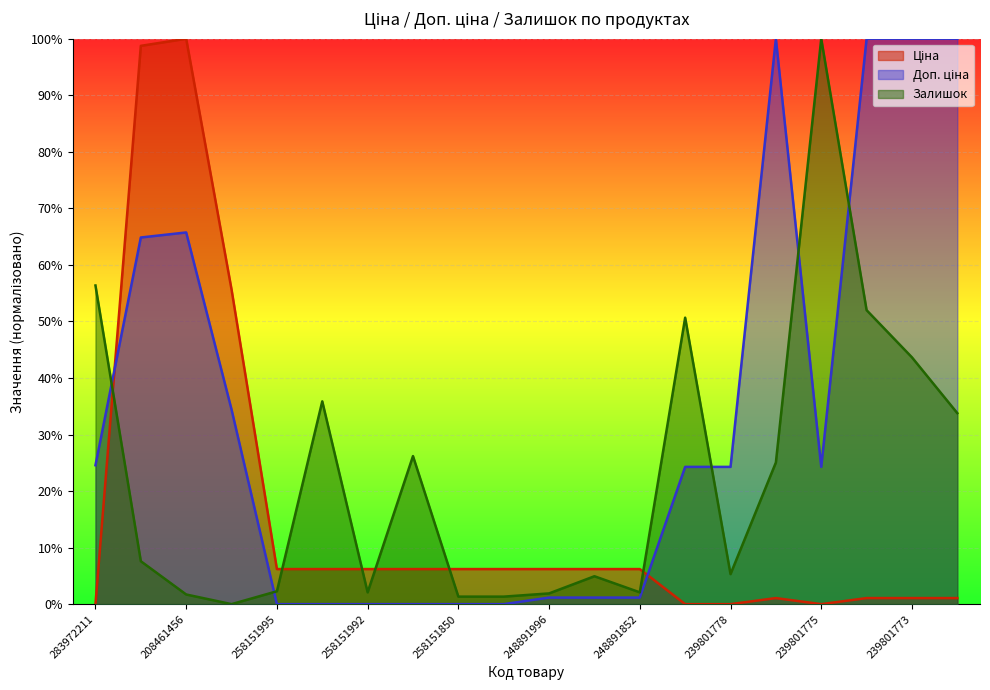

What is the total value across all series at 248891996?

0.1